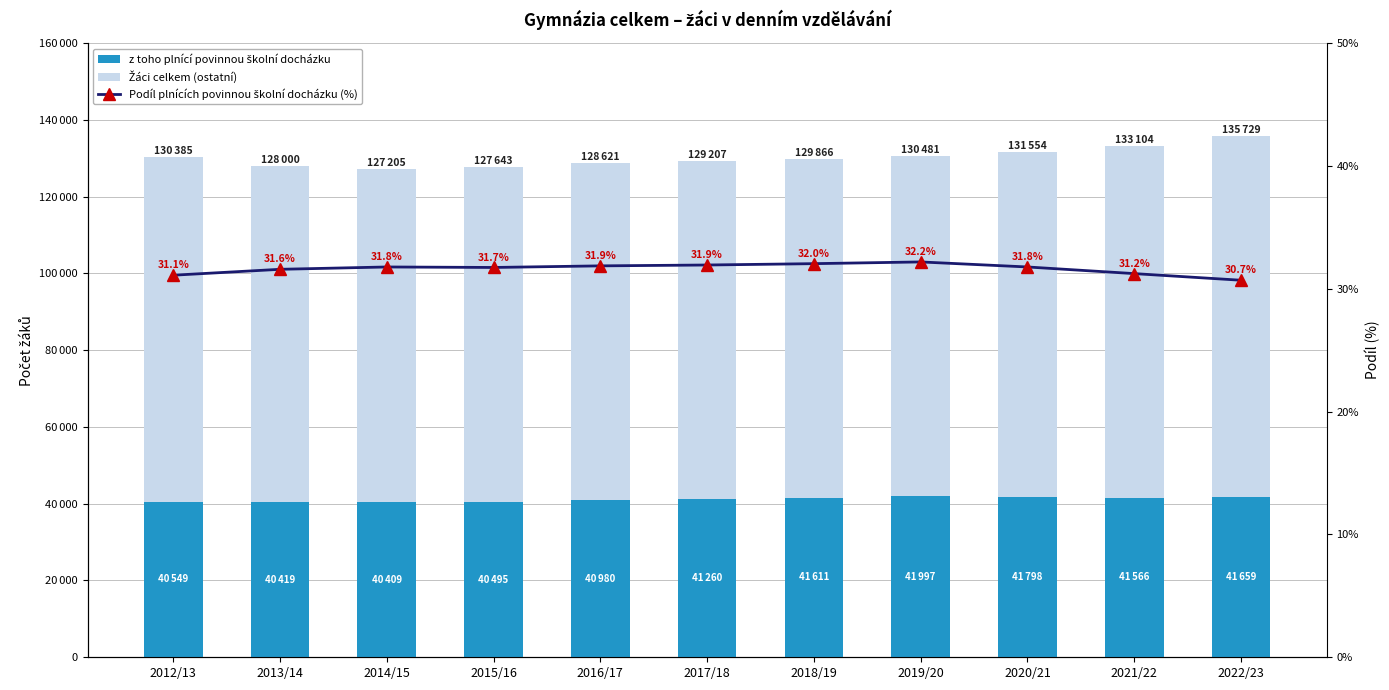

Reading right to left, list all the values displayed in this chart.

z toho plnící povinnou školní docházku: 41659.0	41566.0	41798.0	41997.0	41611.0	41260.0	40980.0	40495.0	40409.0	40419.0	40549.0
Žáci celkem (ostatní): 94070.0	91538.0	89756.0	88484.0	88255.0	87947.0	87641.0	87148.0	86796.0	87581.0	89836.0
Podíl plnících povinnou školní docházku (%): 30.7	31.2	31.8	32.2	32.0	31.9	31.9	31.7	31.8	31.6	31.1